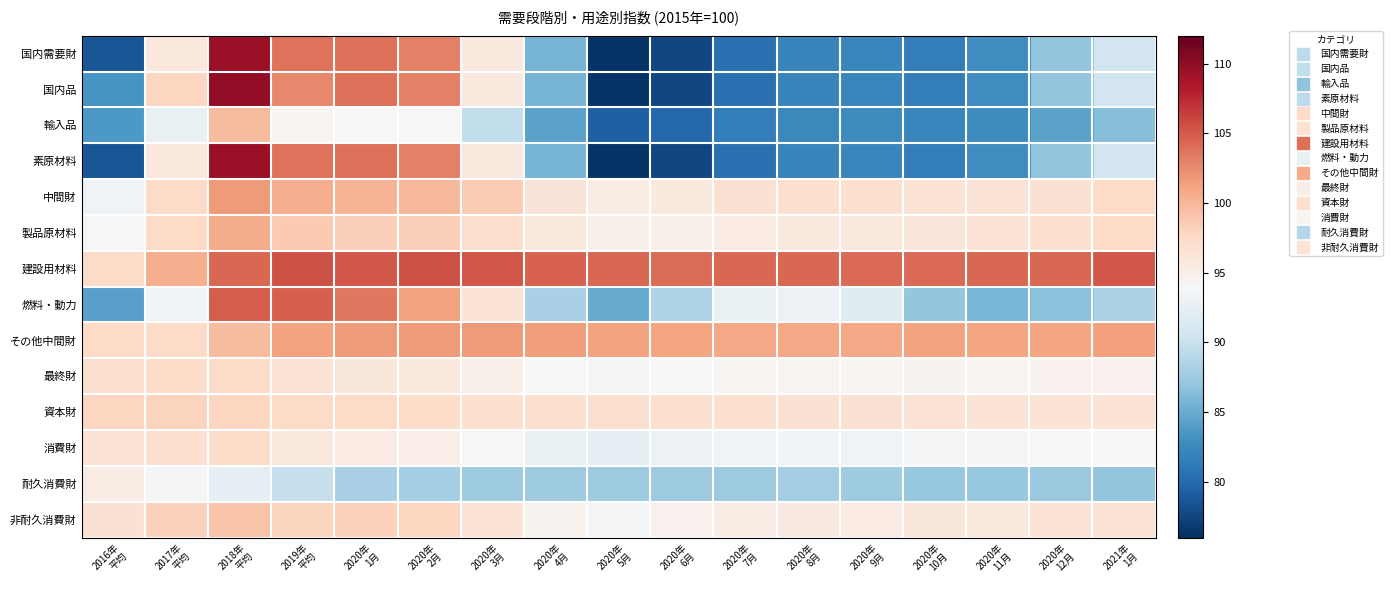

At which category is the sum across all series the highest?

2018年
平均